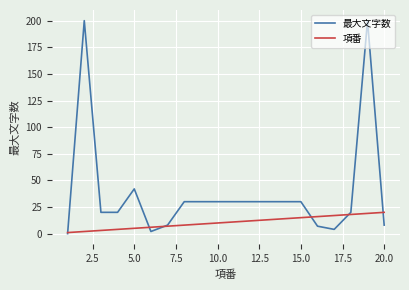

Which series has the largest total across all categories?

最大文字数